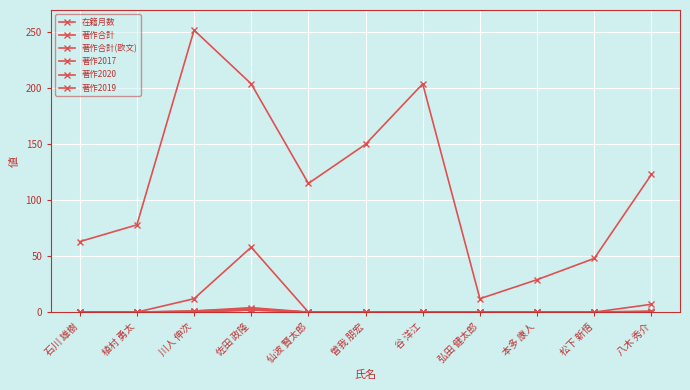

List the labels in order of 在籍月数 value, smallest first.

弘田 健太郎, 本多 康人, 松下 新悟, 石川 雄樹, 植村 勇太, 仙波 賢太郎, 八木 秀介, 曽我 朋宏, 佐田 政隆, 谷 洋江, 川人 伸次